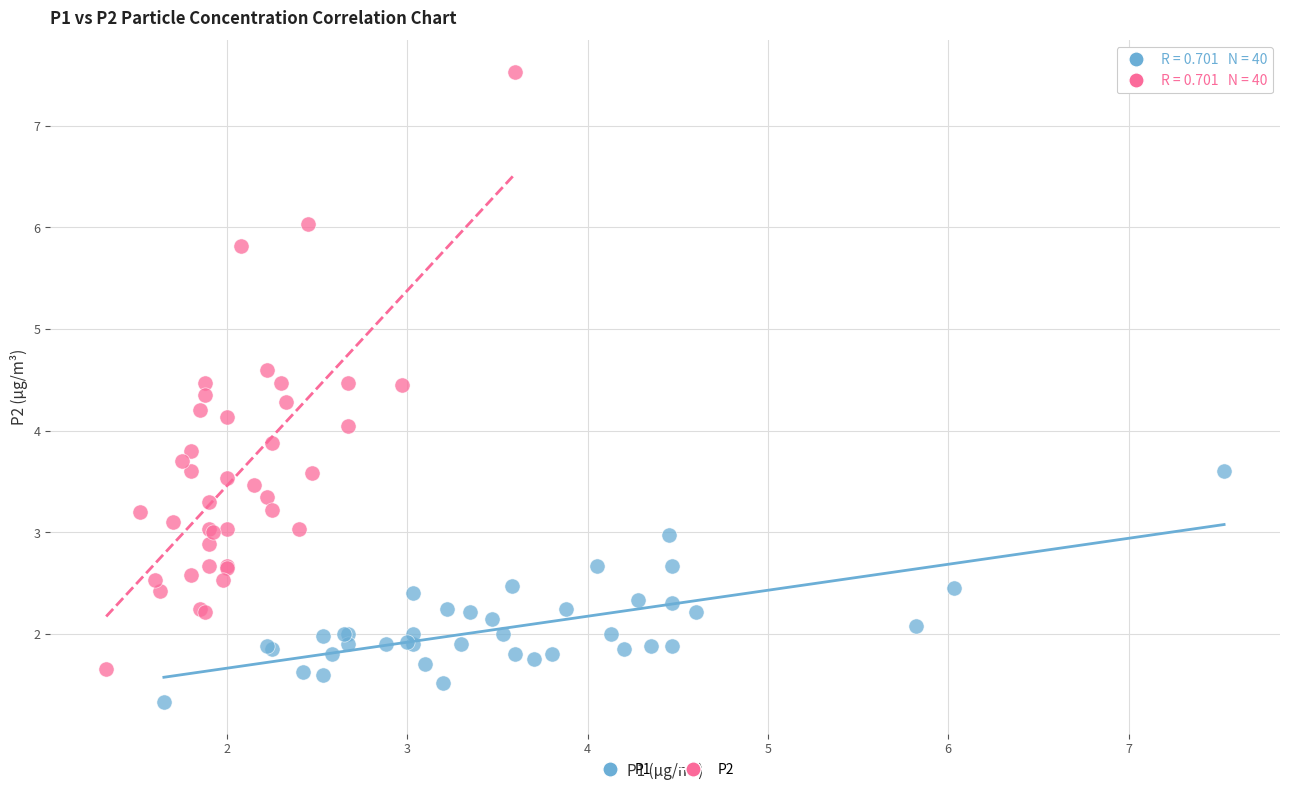

What are all the series names shown in the legend?

P1, P2